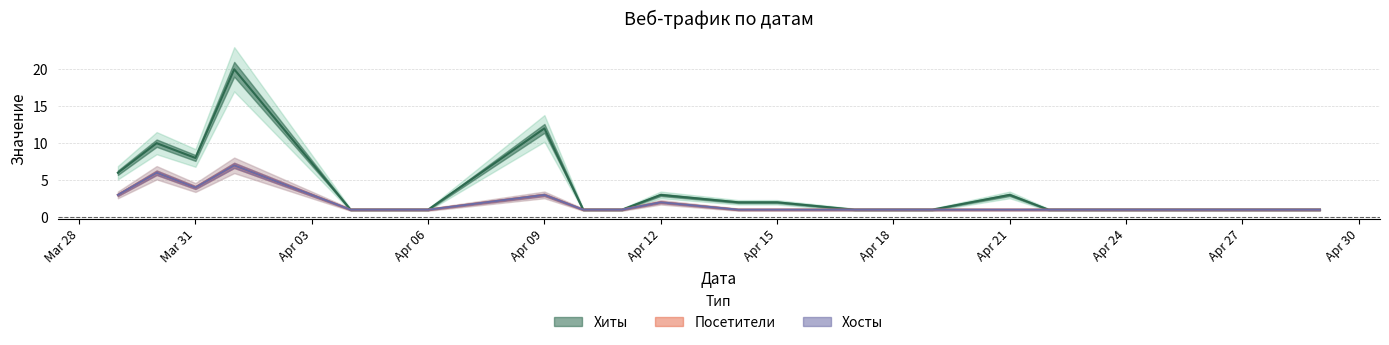

At how many categories does at least one series exceed 5?

5